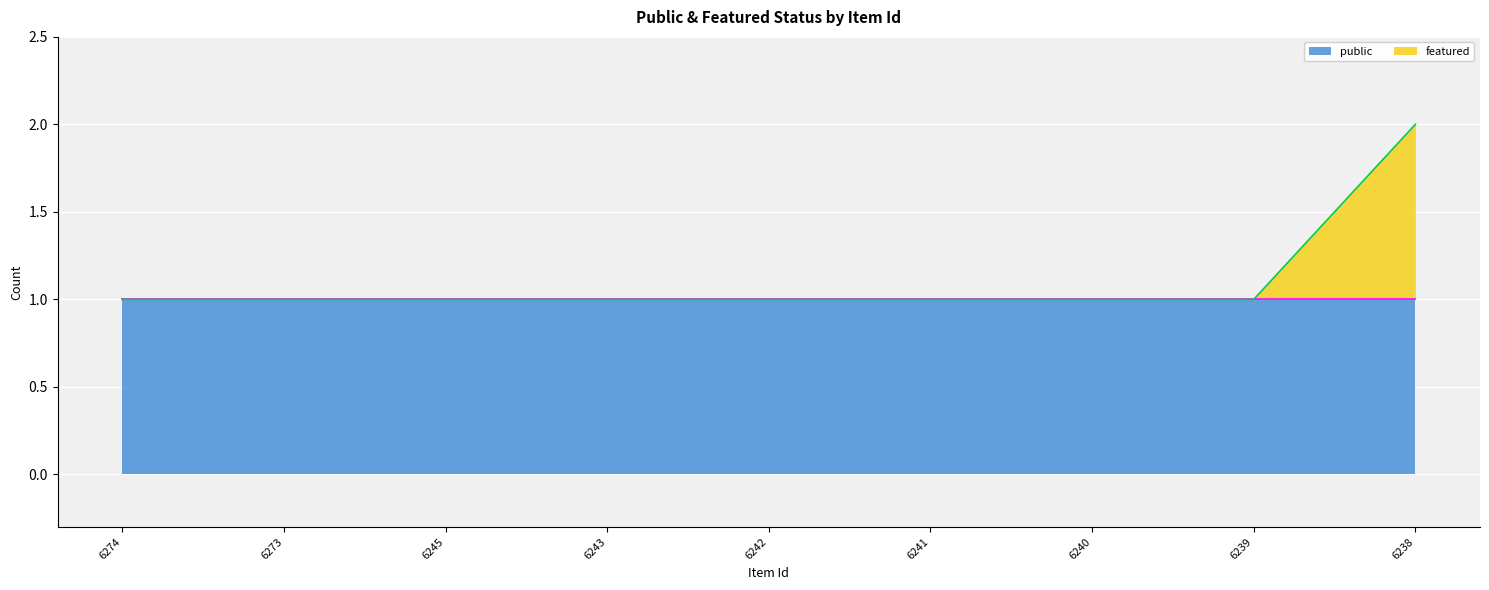

Reading right to left, transcribe all the data shown in this chart.

2	1	1	1	1	1	1	1	1